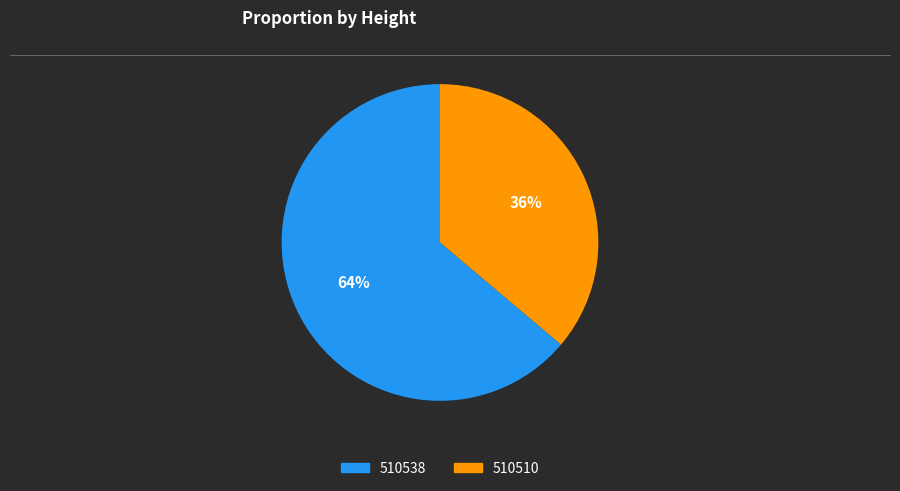

The 510510 slice represents 36% of the pie. True or false?

True